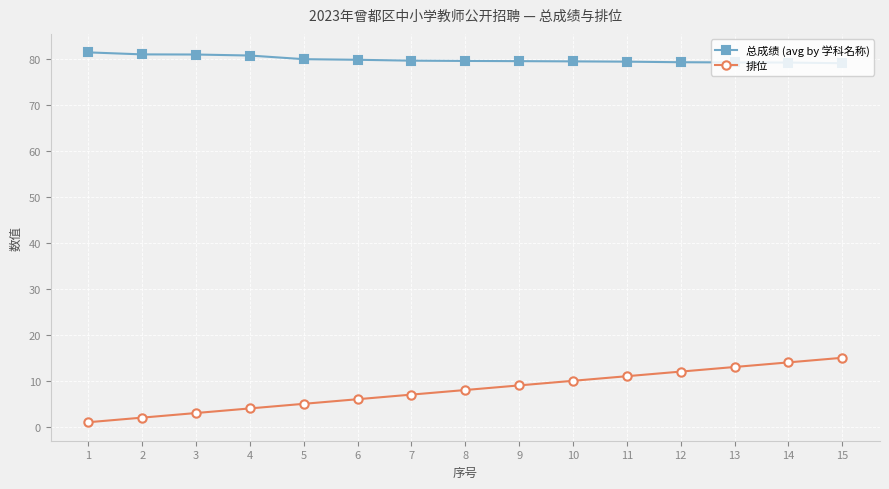

What is the maximum value shown in the chart?

81.3